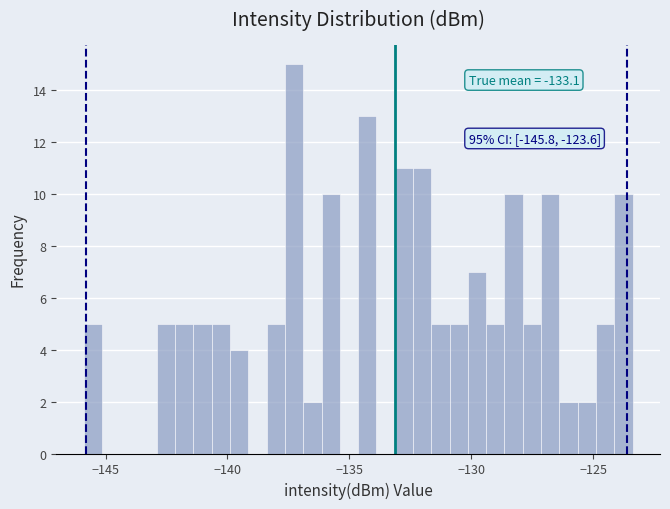

Around what value on the x-axis is the tallest bar? Give the approximate position of its centre, as read against the axis.

-137.5